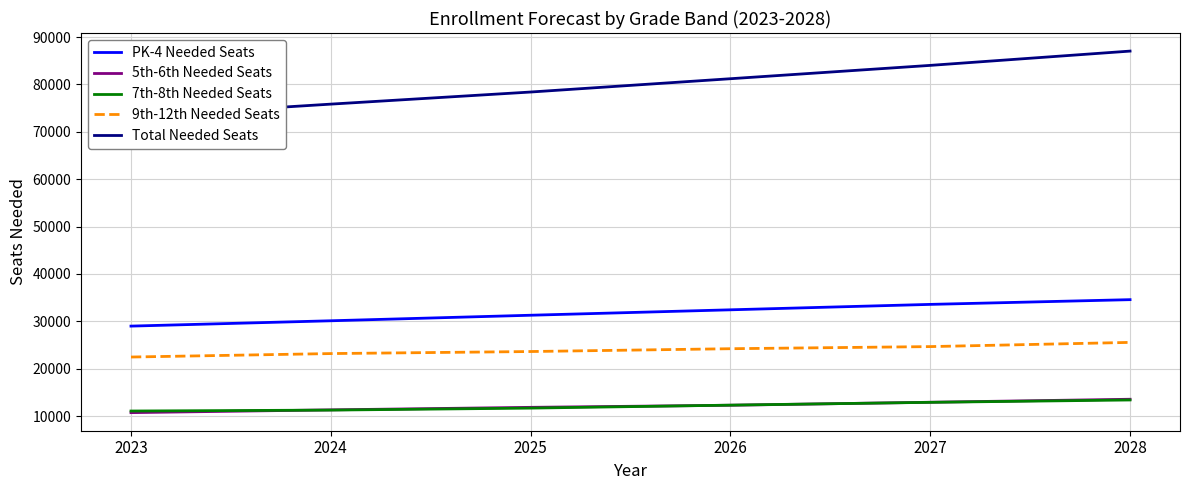

At 2025, list the series in order from largest to smallest.

Total Needed Seats, PK-4 Needed Seats, 9th-12th Needed Seats, 5th-6th Needed Seats, 7th-8th Needed Seats